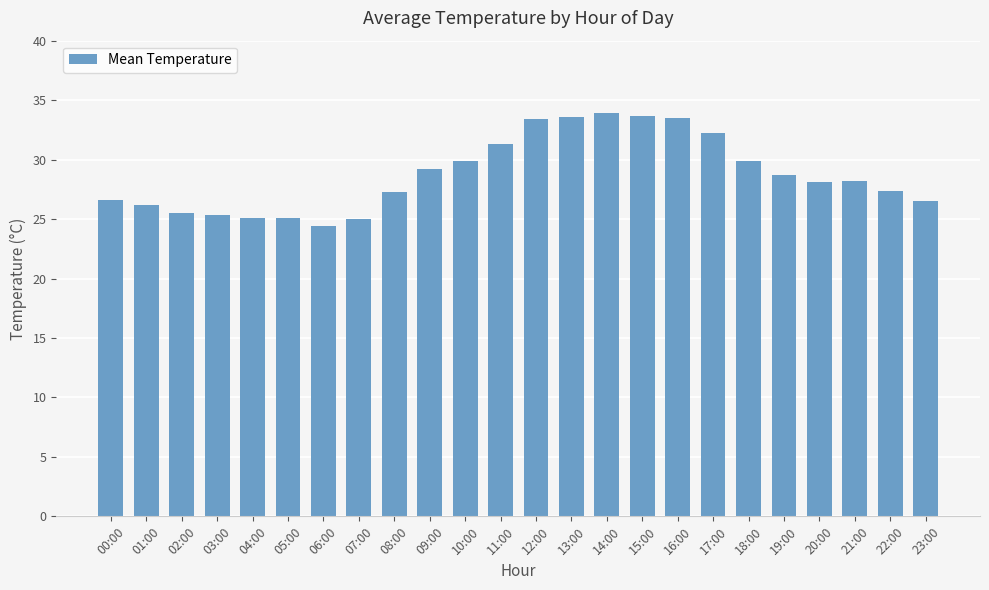

Does the chart contain any negative values?

No